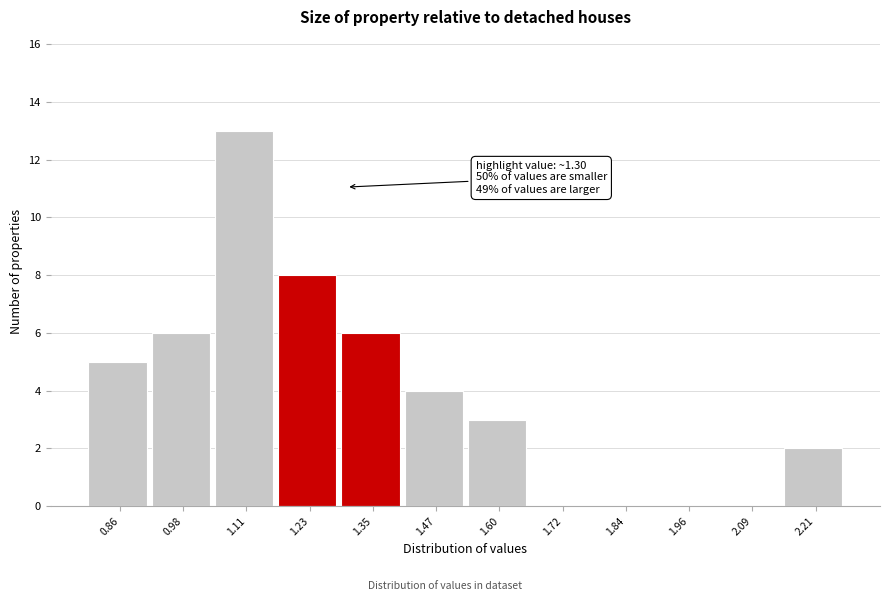

Which range on the x-axis has the tallest bar?

1.04 to 1.16